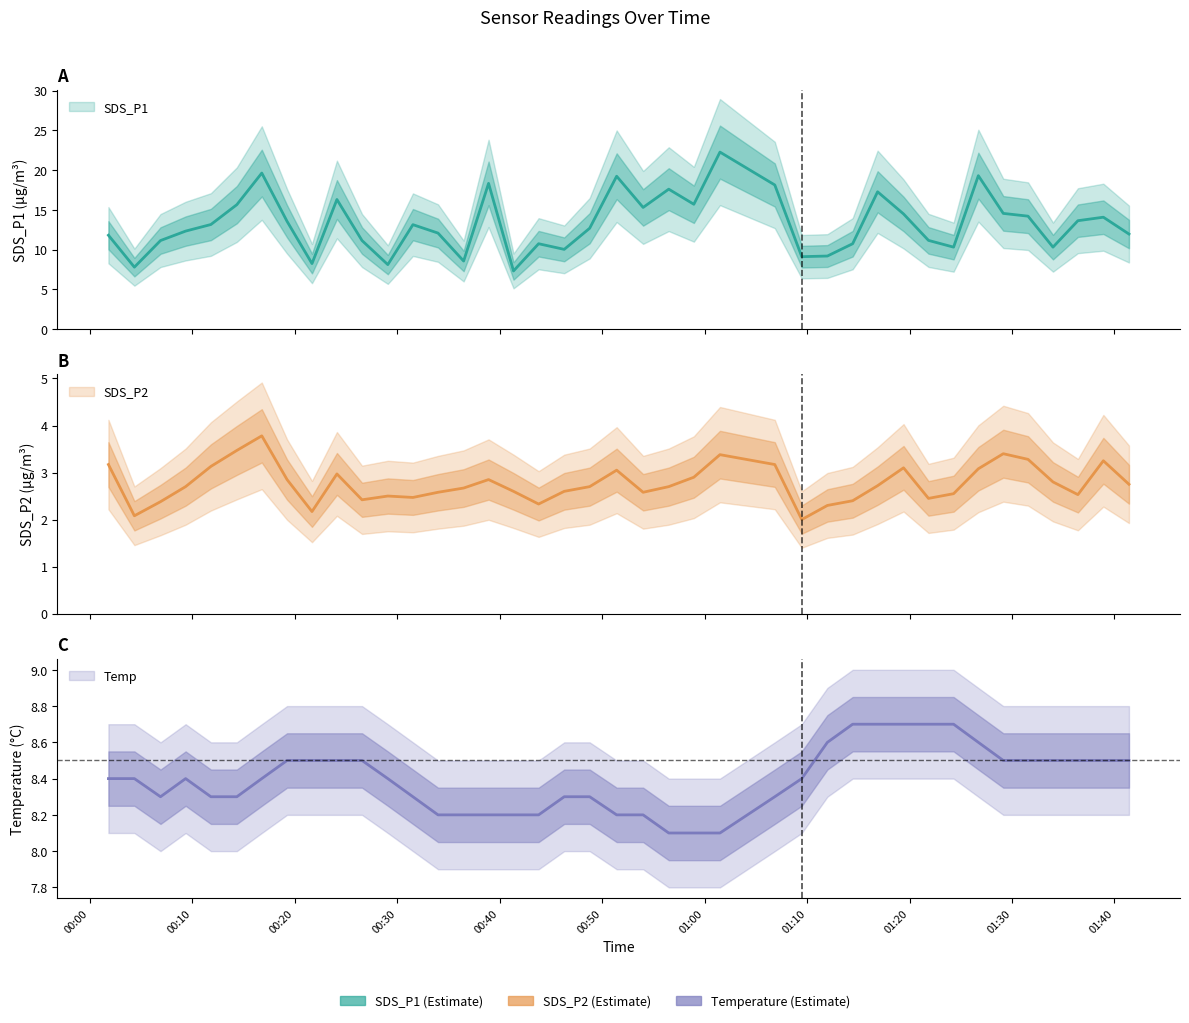

Which series has the largest total across all categories?

SDS_P1